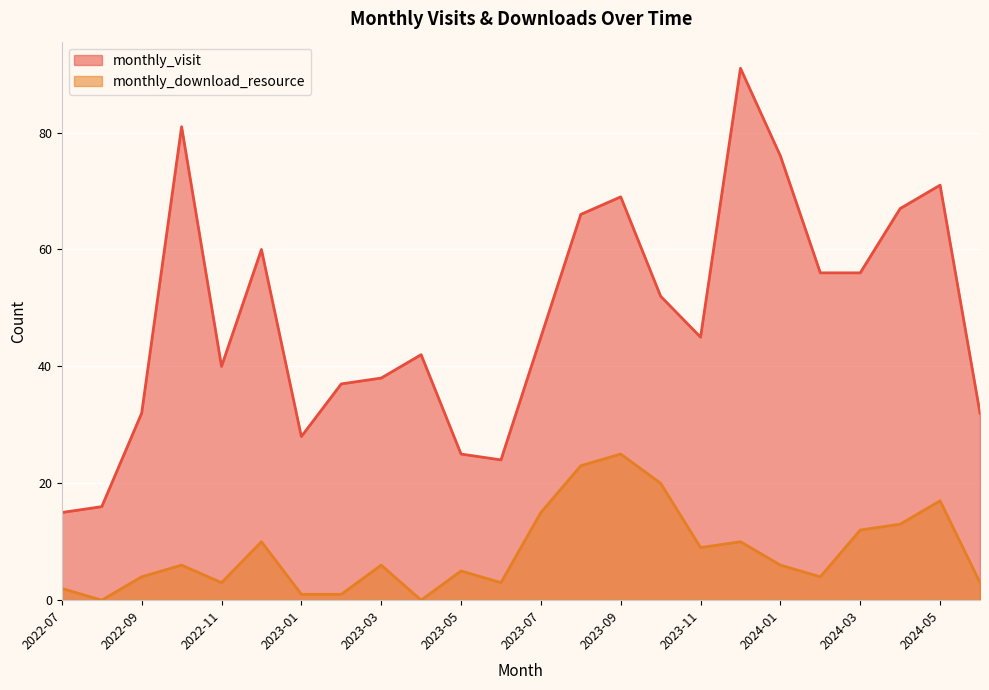

At which label does monthly_download_resource first exceed 6?

2022-12